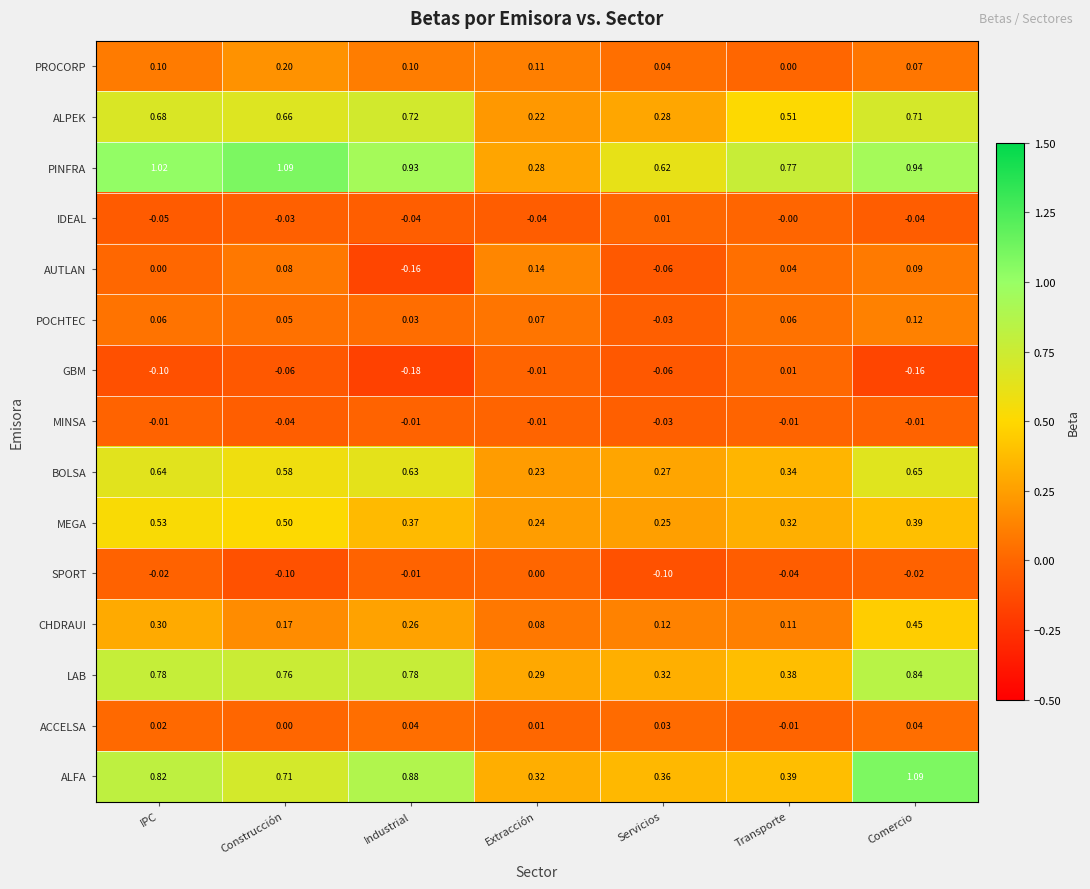

Which series has the widest spread of values?

PINFRA